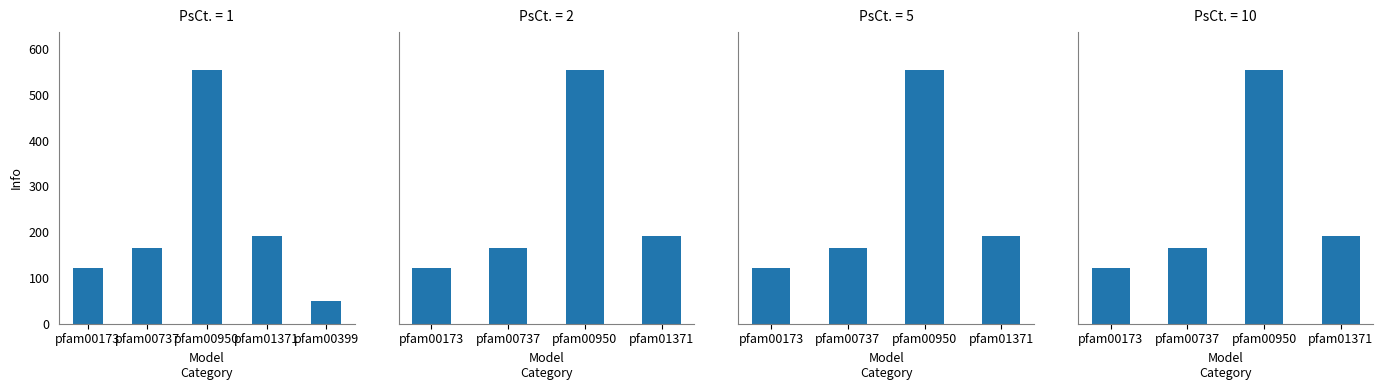

Approximately how many times larger is the value at pfam00950 compared to pfam01371?

2.9